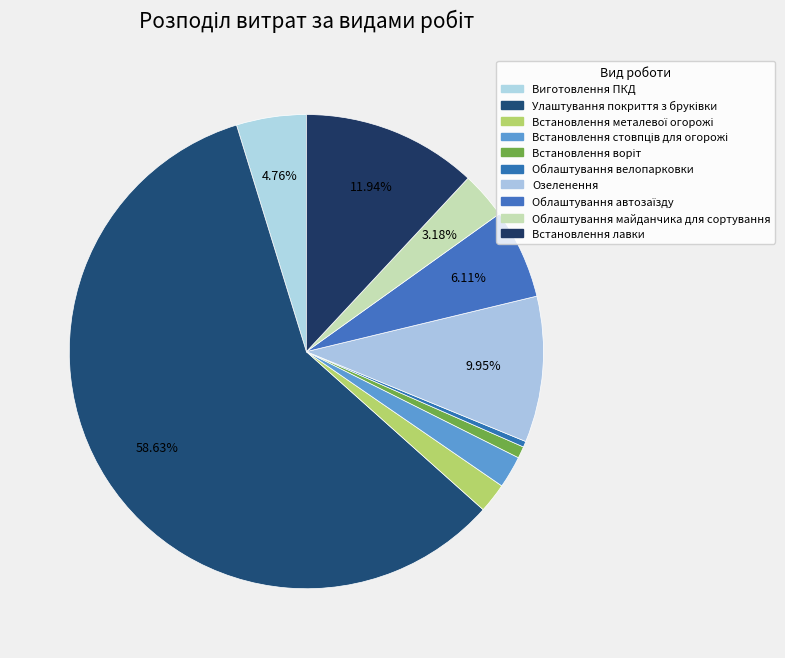

What percentage is NOT represented by Встановлення лавки?

88.1%